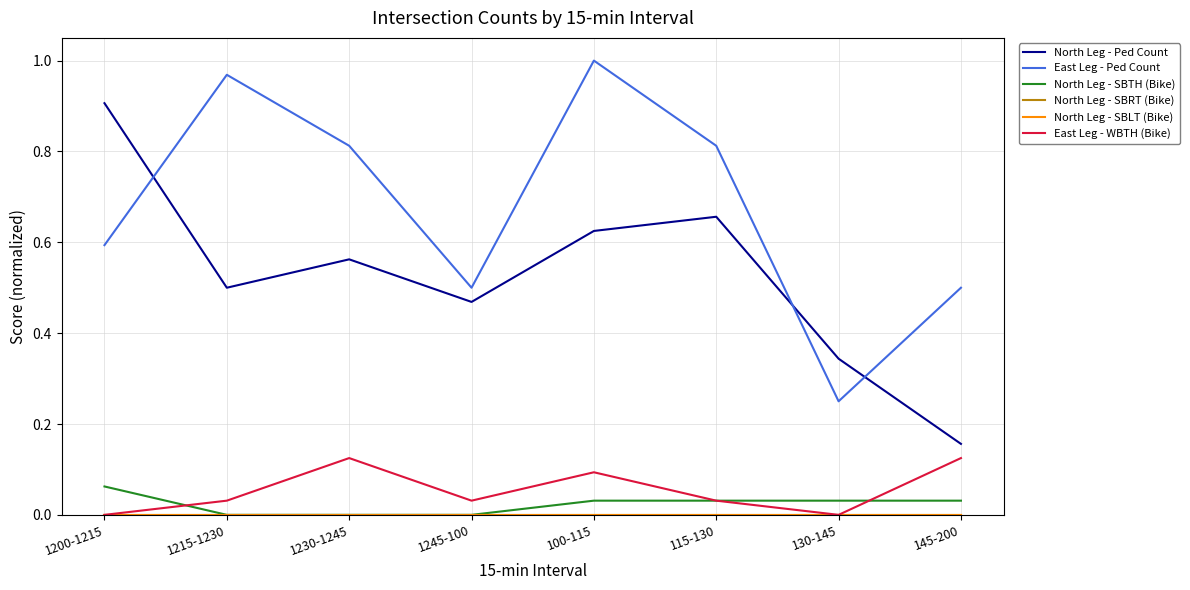

Reading right to left, extract all data points from this chart.

North Leg - Ped Count: 145-200=0.2	130-145=0.3	115-130=0.7	100-115=0.6	1245-100=0.5	1230-1245=0.6	1215-1230=0.5	1200-1215=0.9
East Leg - Ped Count: 145-200=0.5	130-145=0.2	115-130=0.8	100-115=1.0	1245-100=0.5	1230-1245=0.8	1215-1230=1.0	1200-1215=0.6
North Leg - SBTH (Bike): 145-200=0.0	130-145=0.0	115-130=0.0	100-115=0.0	1245-100=0.0	1230-1245=0.0	1215-1230=0.0	1200-1215=0.1
North Leg - SBRT (Bike): 145-200=0.0	130-145=0.0	115-130=0.0	100-115=0.0	1245-100=0.0	1230-1245=0.0	1215-1230=0.0	1200-1215=0.0
North Leg - SBLT (Bike): 145-200=0.0	130-145=0.0	115-130=0.0	100-115=0.0	1245-100=0.0	1230-1245=0.0	1215-1230=0.0	1200-1215=0.0
East Leg - WBTH (Bike): 145-200=0.1	130-145=0.0	115-130=0.0	100-115=0.1	1245-100=0.0	1230-1245=0.1	1215-1230=0.0	1200-1215=0.0